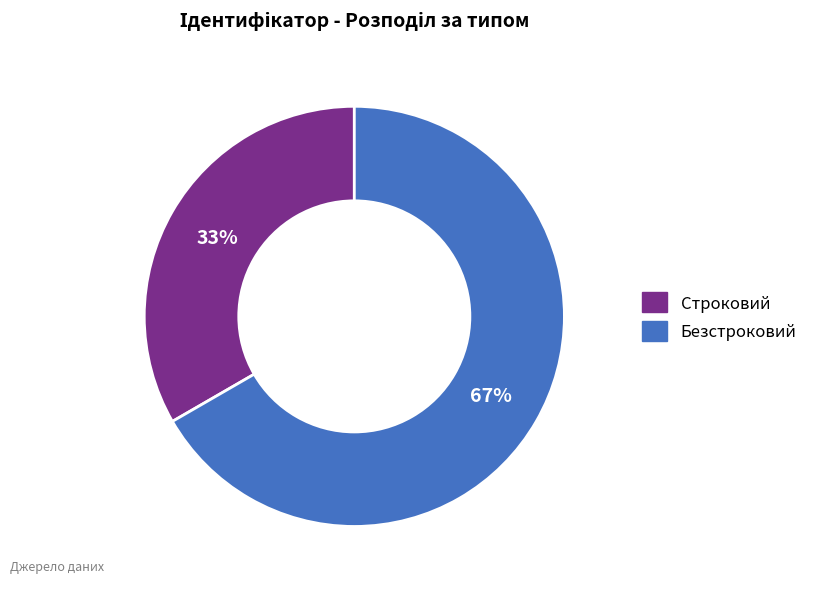

To the nearest percent, what is the combined percentage of Безстроковий and Строковий?

100%